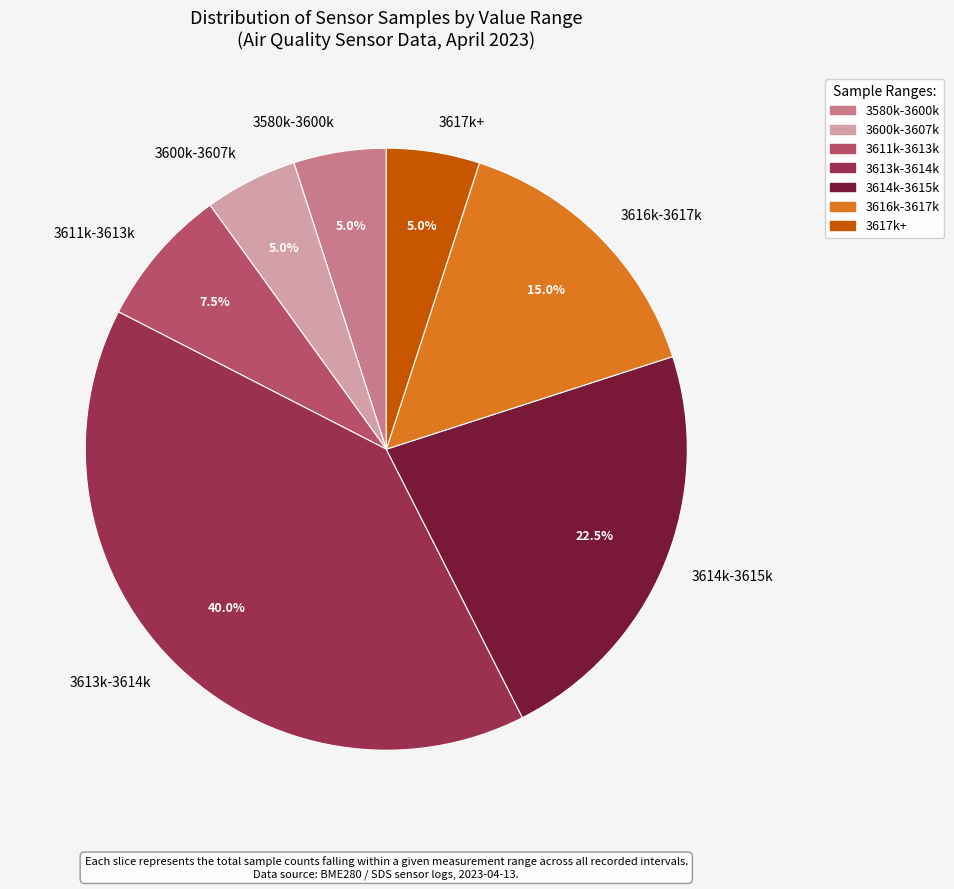

Approximately how many times larger is the value at 3611k-3613k compared to 3614k-3615k?

0.3